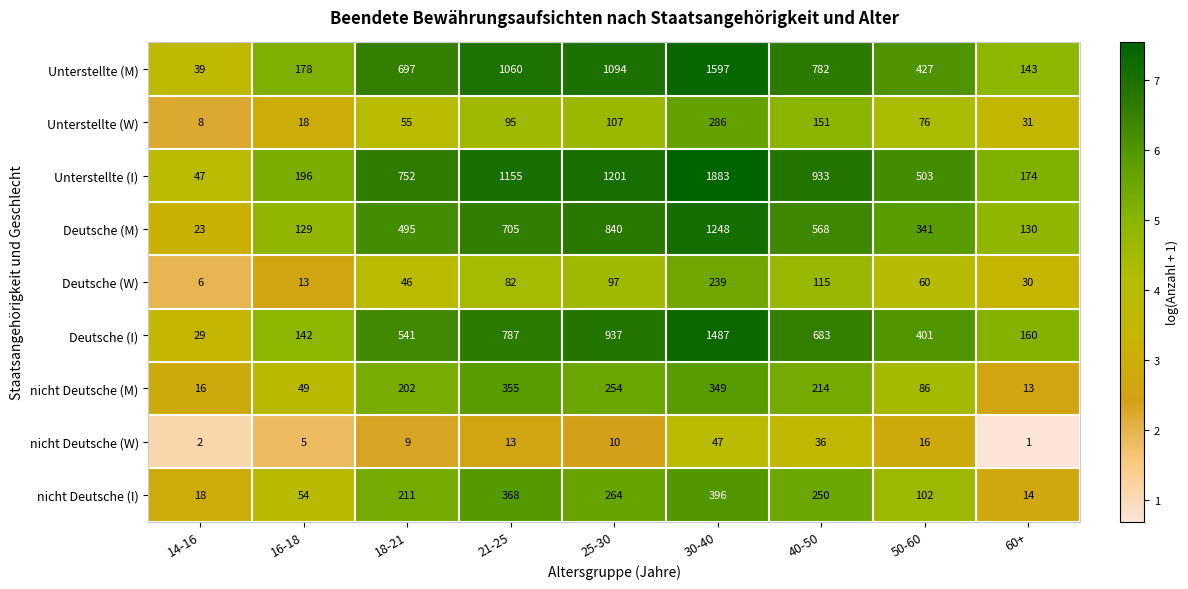

At 21-25, list the series in order from largest to smallest.

Unterstellte (I), Unterstellte (M), Deutsche (I), Deutsche (M), nicht Deutsche (I), nicht Deutsche (M), Unterstellte (W), Deutsche (W), nicht Deutsche (W)